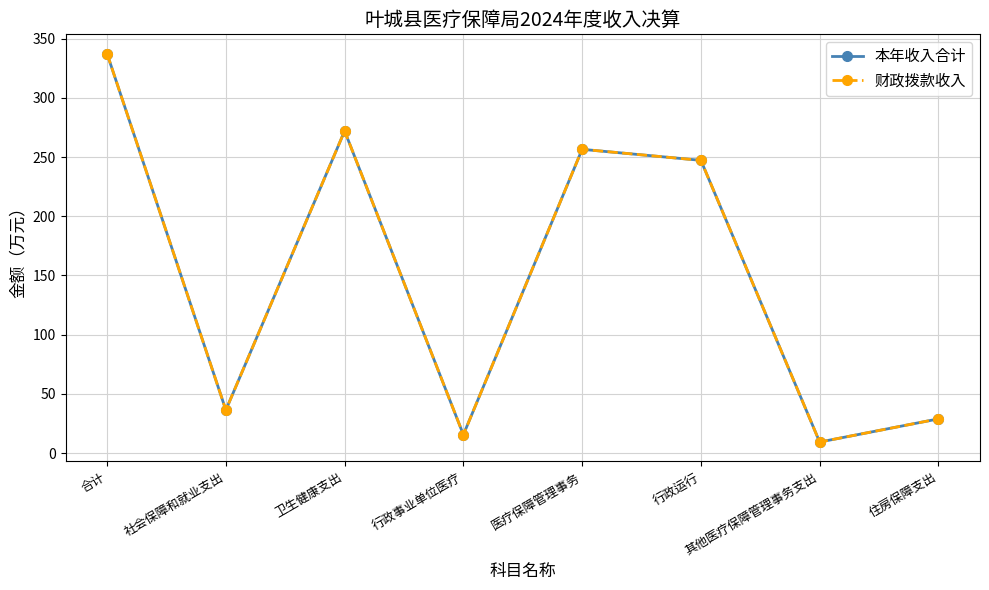

Does the chart have visible grid lines?

Yes